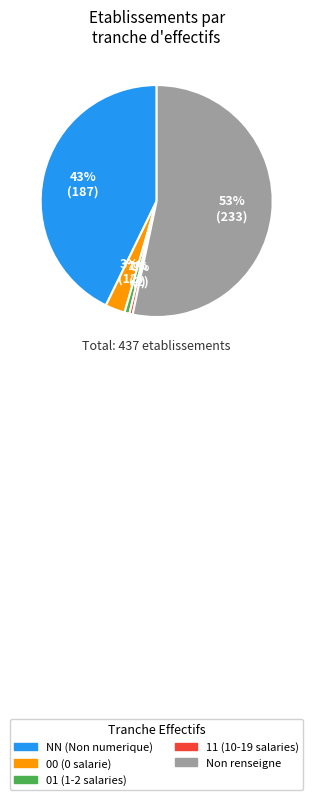

To the nearest percent, what is the difference between the largest and smallest slice percentages?

53%